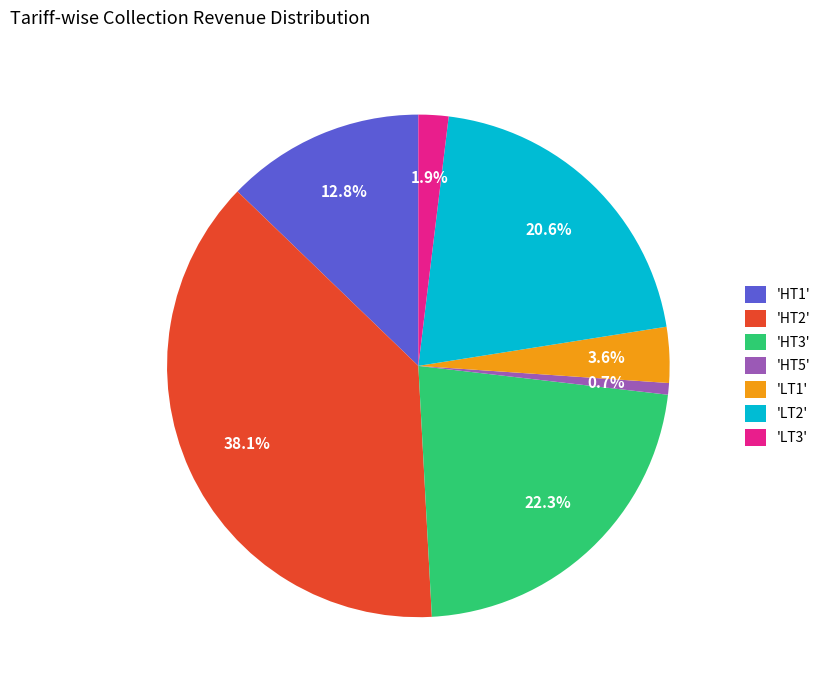

Approximately how many times larger is the value at 'HT1' compared to 'HT2'?

0.3